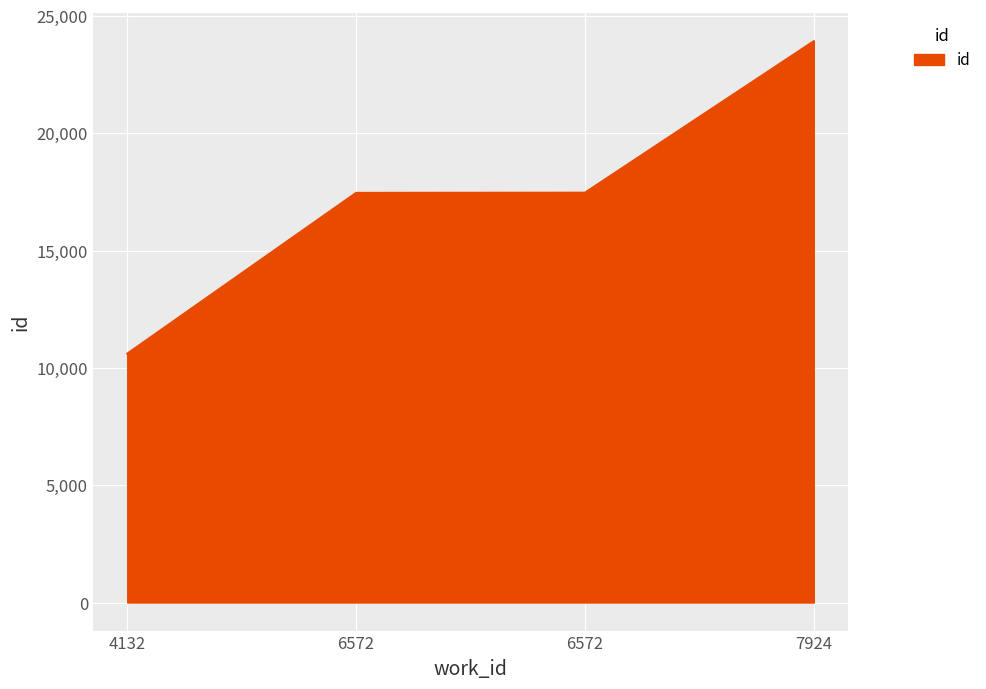

Does the chart have visible grid lines?

Yes